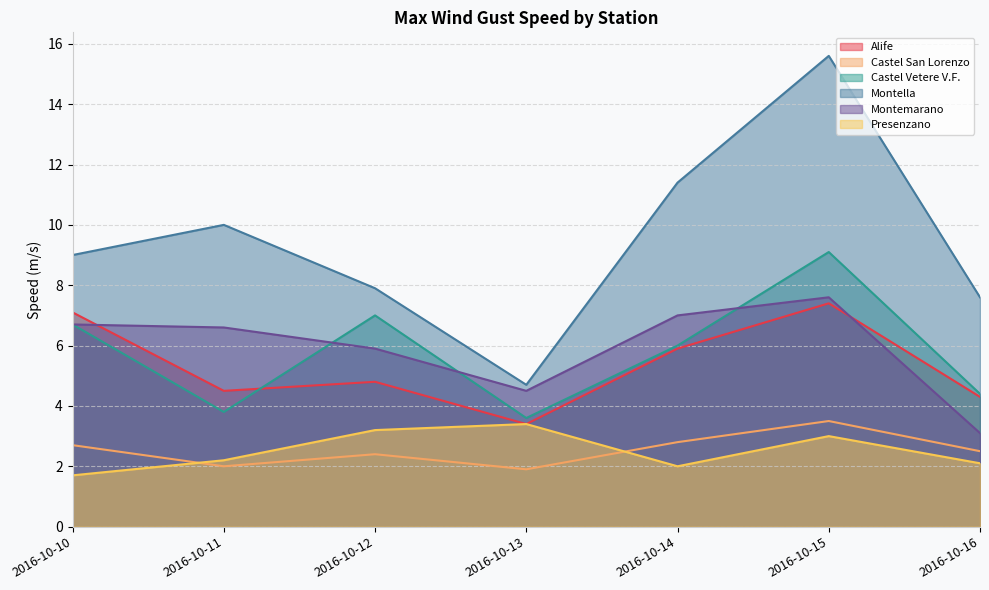

What is the sum of the Montella Max VEL Raffica (MED MAX CALC) m/s values at 2016-10-15 and 2016-10-10?

24.6